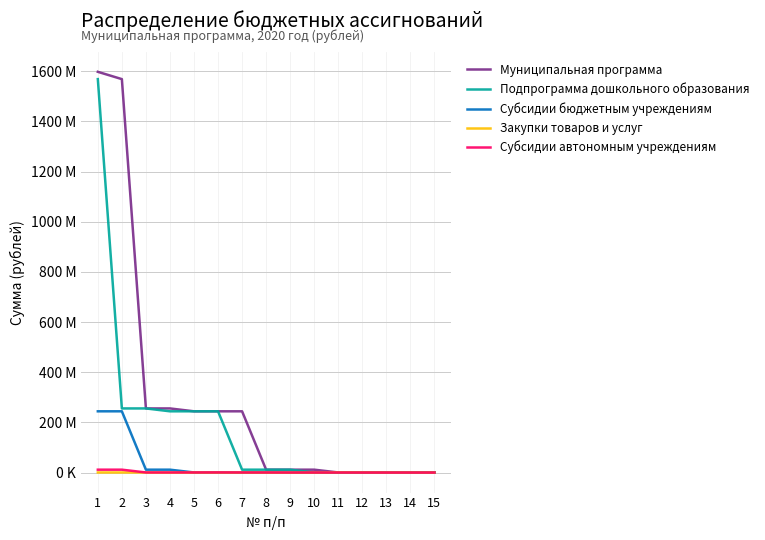

Is it true that Муниципальная программа equals 541902 at 12?

False